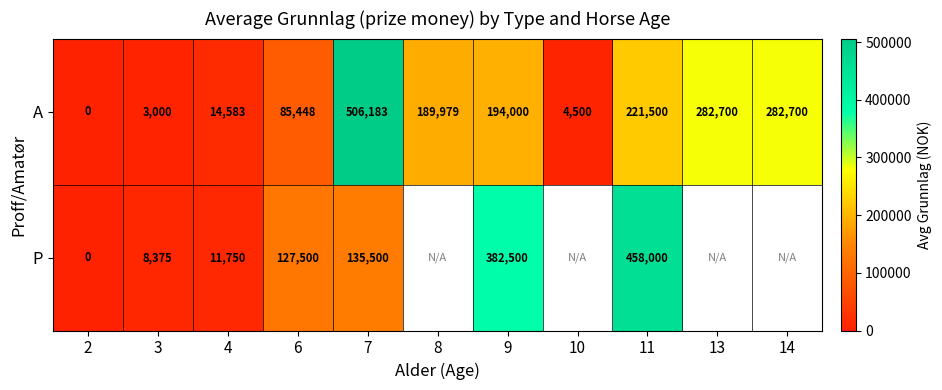

What is the total value across all series at 4?

26333